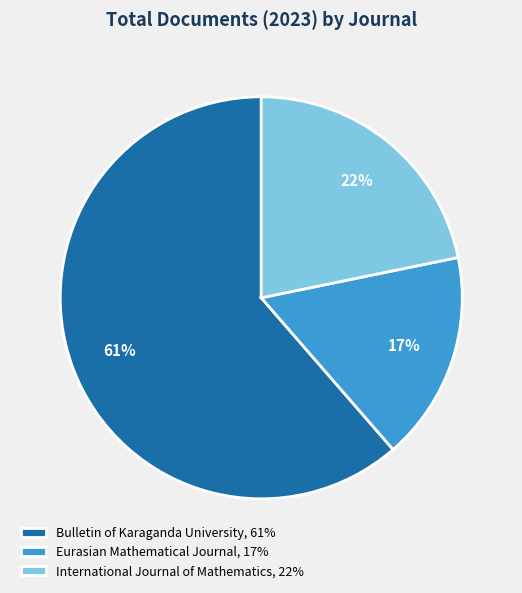

Rank the categories by value from highest to lowest.

Bulletin of Karaganda University, International Journal of Mathematics, Eurasian Mathematical Journal